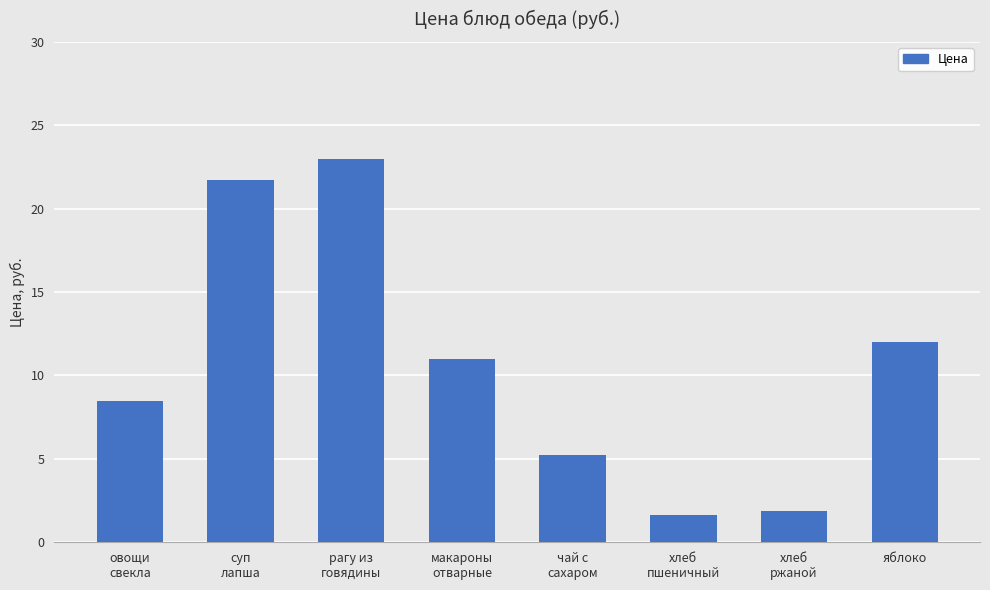

What is the sum of the values at овощи
свекла and чай с
сахаром?

13.8